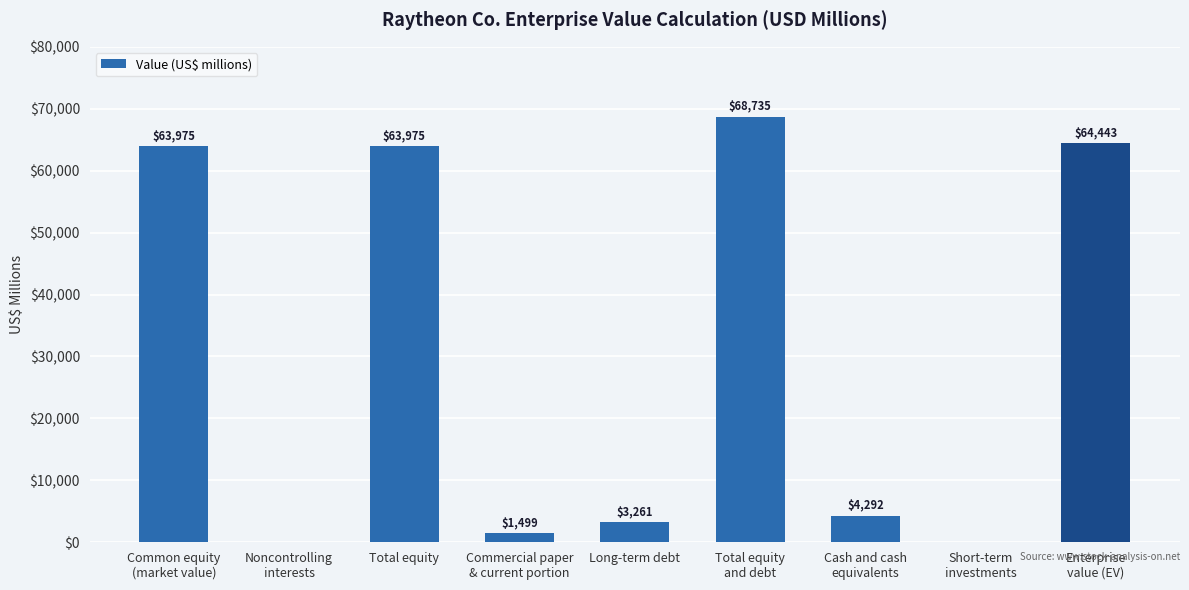

Between Total equity
and debt and Common equity
(market value), which is larger?

Total equity
and debt